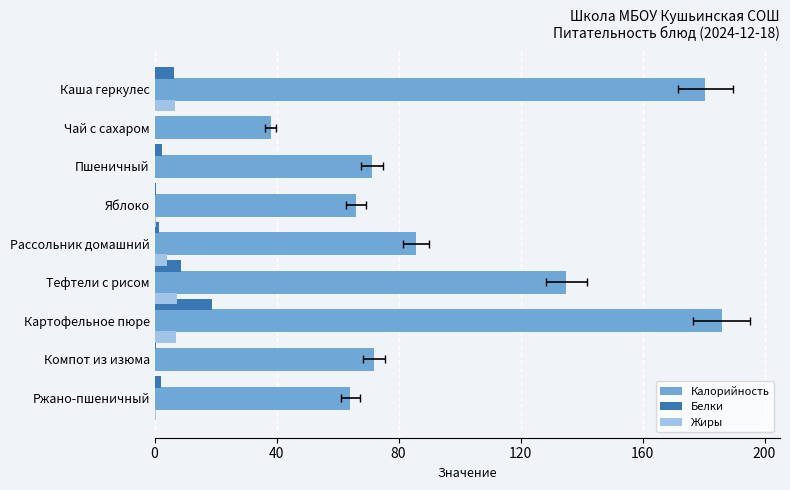

Reading left to right, transcribe all the data shown in this chart.

Калорийность: 180.6	38.0	71.4	66.0	85.8	135.0	186.0	72.0	64.2
Белки: 6.3	0.2	2.3	0.6	1.6	8.5	18.9	0.3	2.1
Жиры: 6.8	0.1	0.2	0.6	4.1	7.3	7.0	0.0	0.4